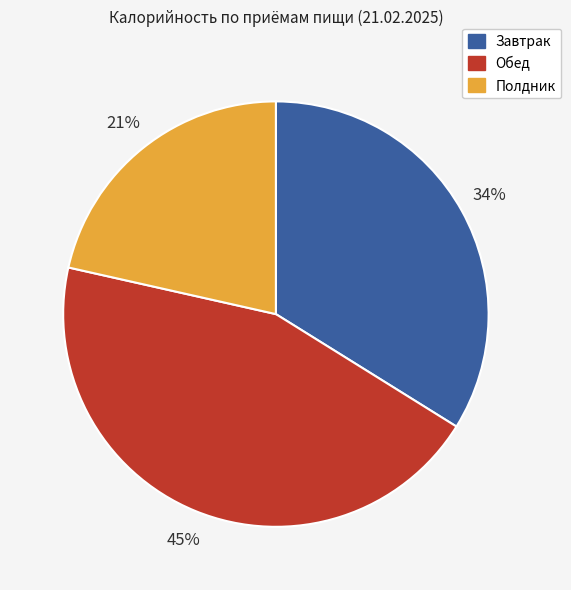

To the nearest percent, what is the average slice percentage?

33%